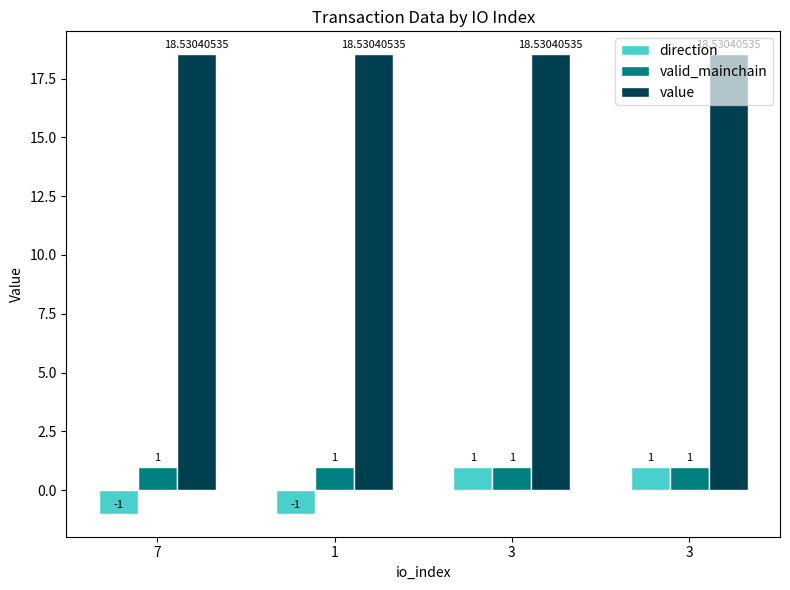

Is the value of value at 7 greater than the value of direction at 1?

Yes